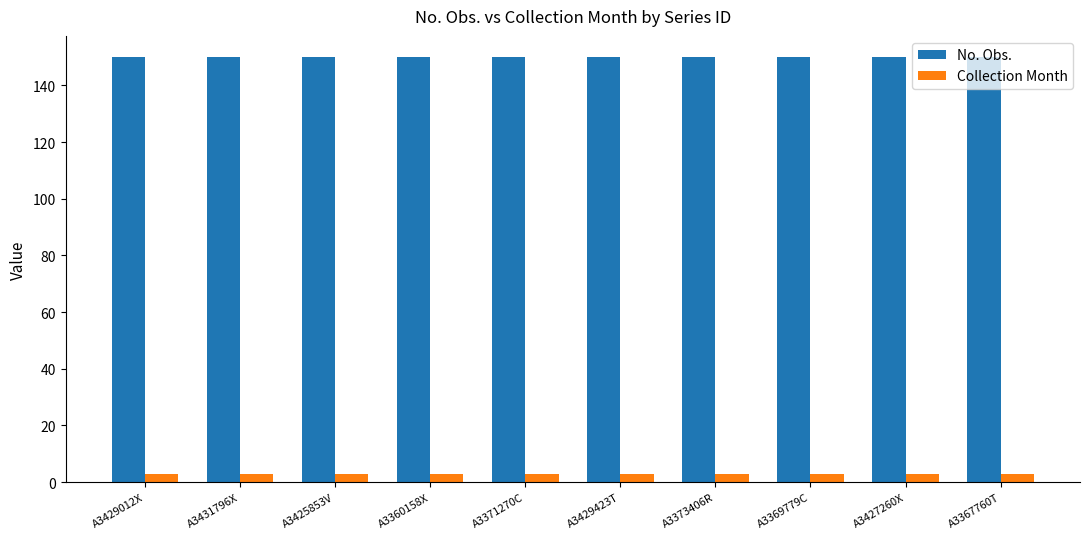

Reading left to right, list all the values displayed in this chart.

No. Obs.: 150	150	150	150	150	150	150	150	150	150
Collection Month: 3	3	3	3	3	3	3	3	3	3